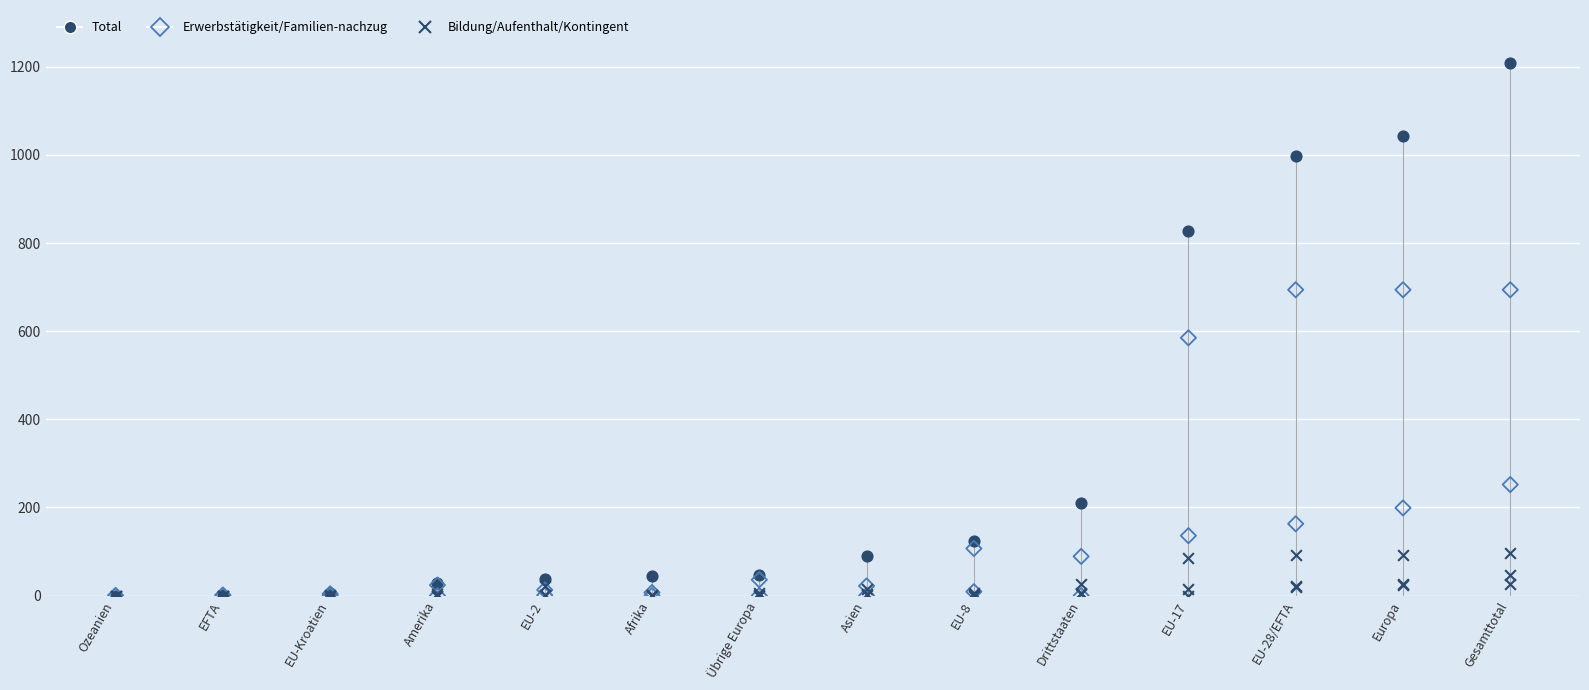

Across all series, what Y value is closest to 604?

585